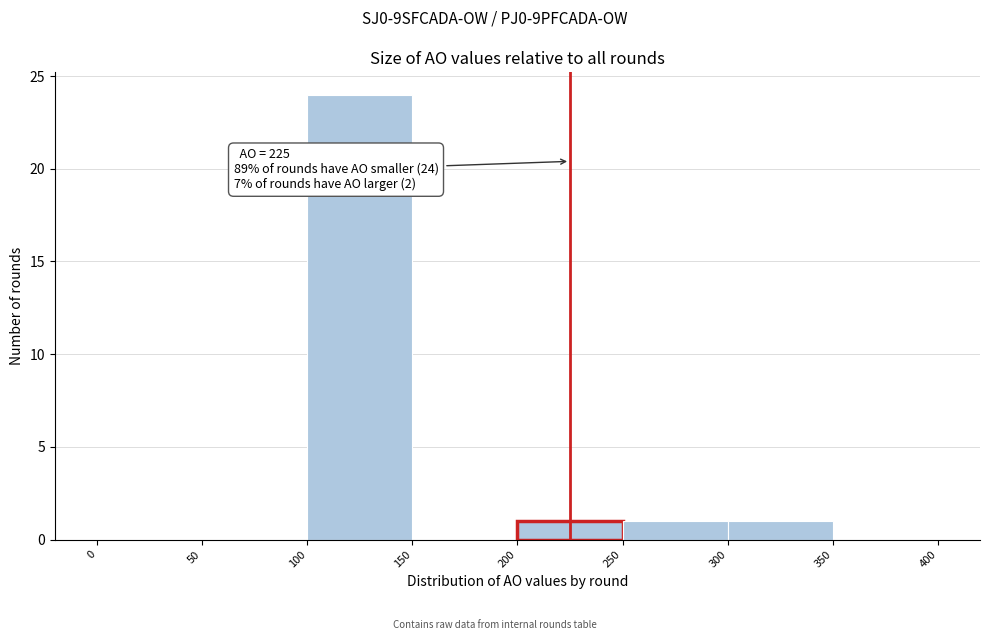

Over which range of the x-axis is the bar tallest?

100 to 150